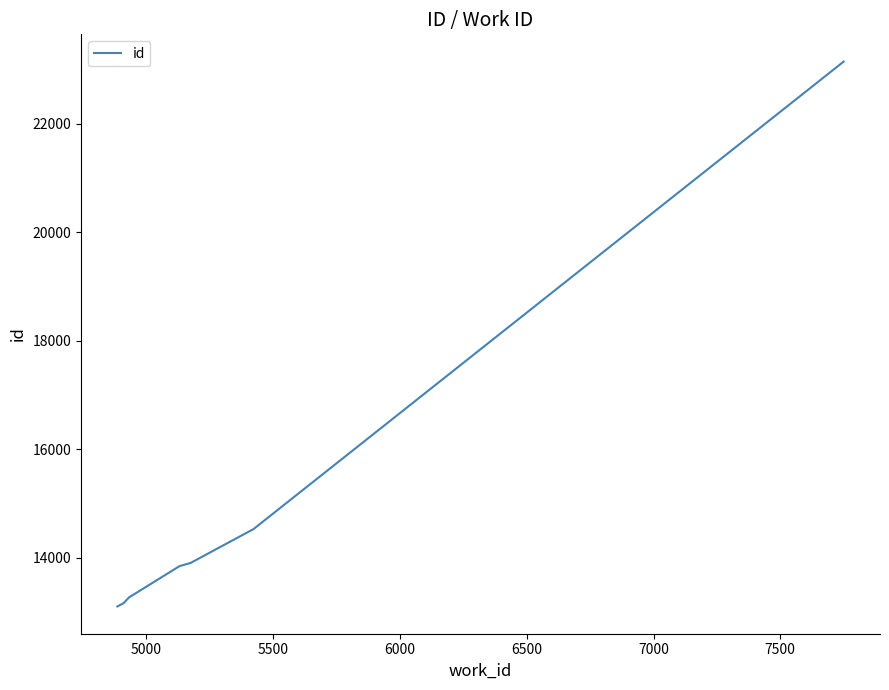

The value at 6000 is 6709. True or false?

False